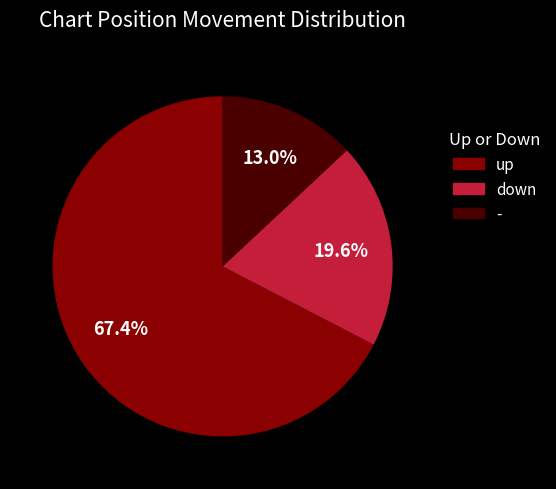

To the nearest percent, what portion does up represent?

67%